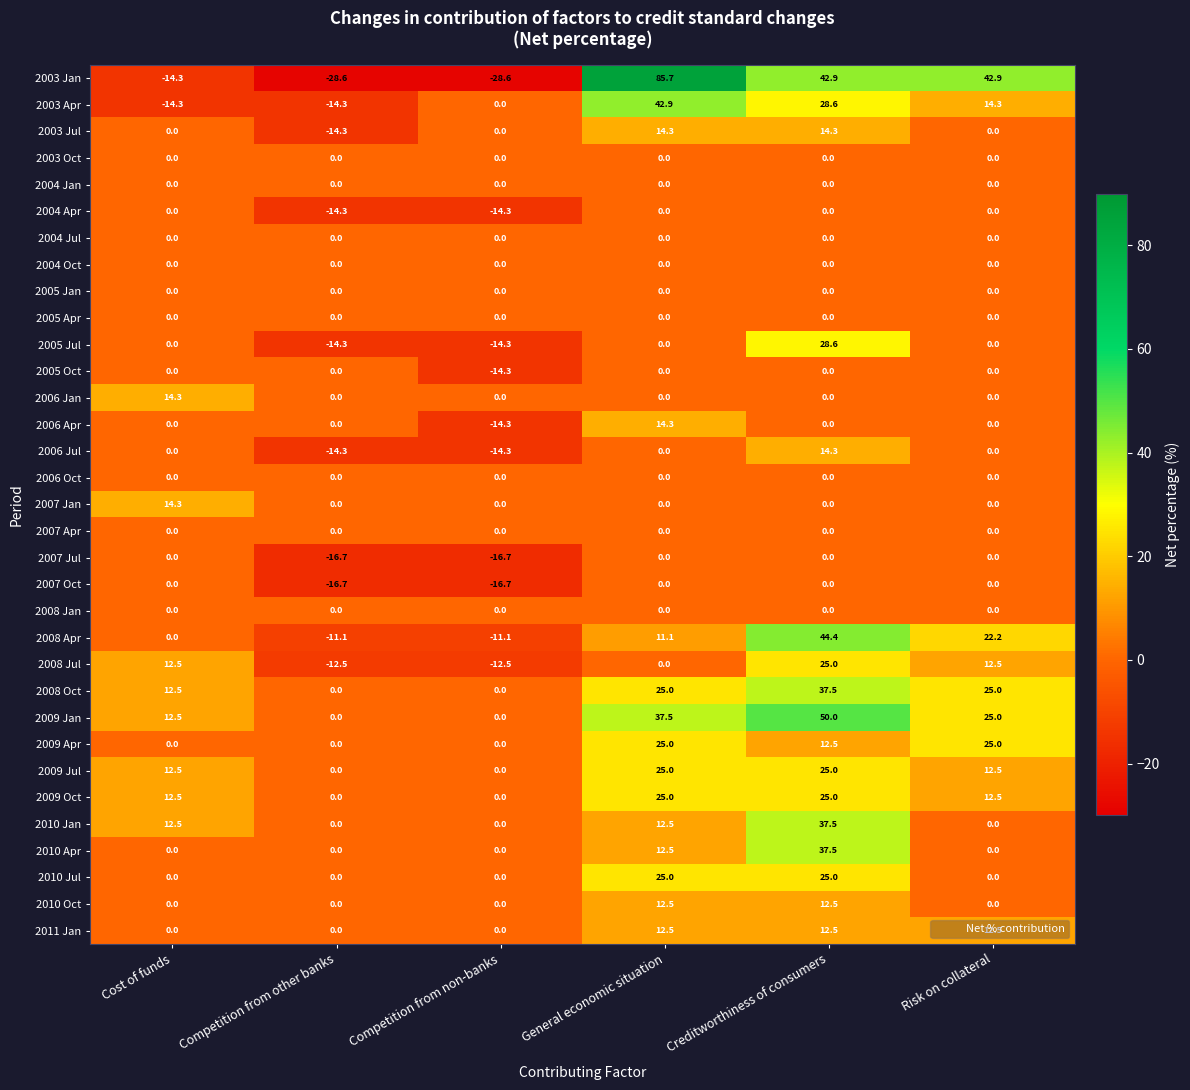

True or false: 2007 Jul has a value of 0.0 at General economic situation.

True